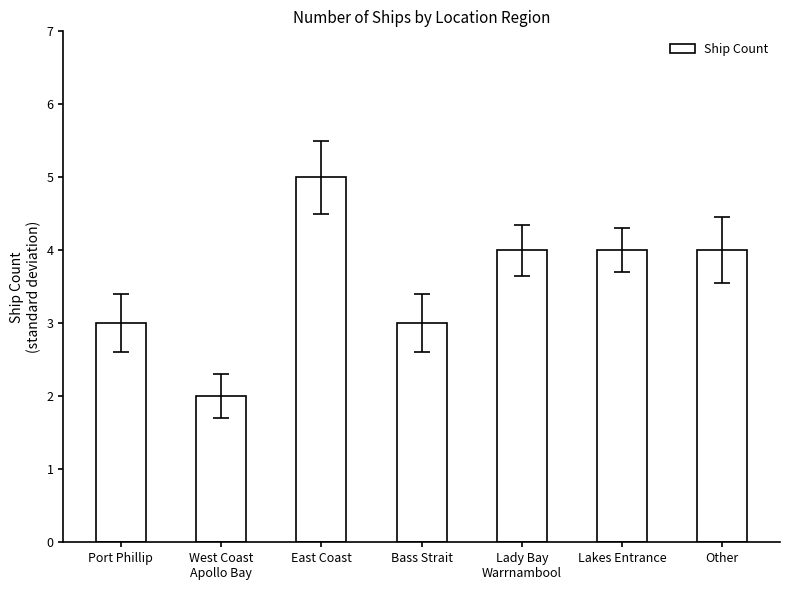

What is the difference between the maximum and minimum values?

3